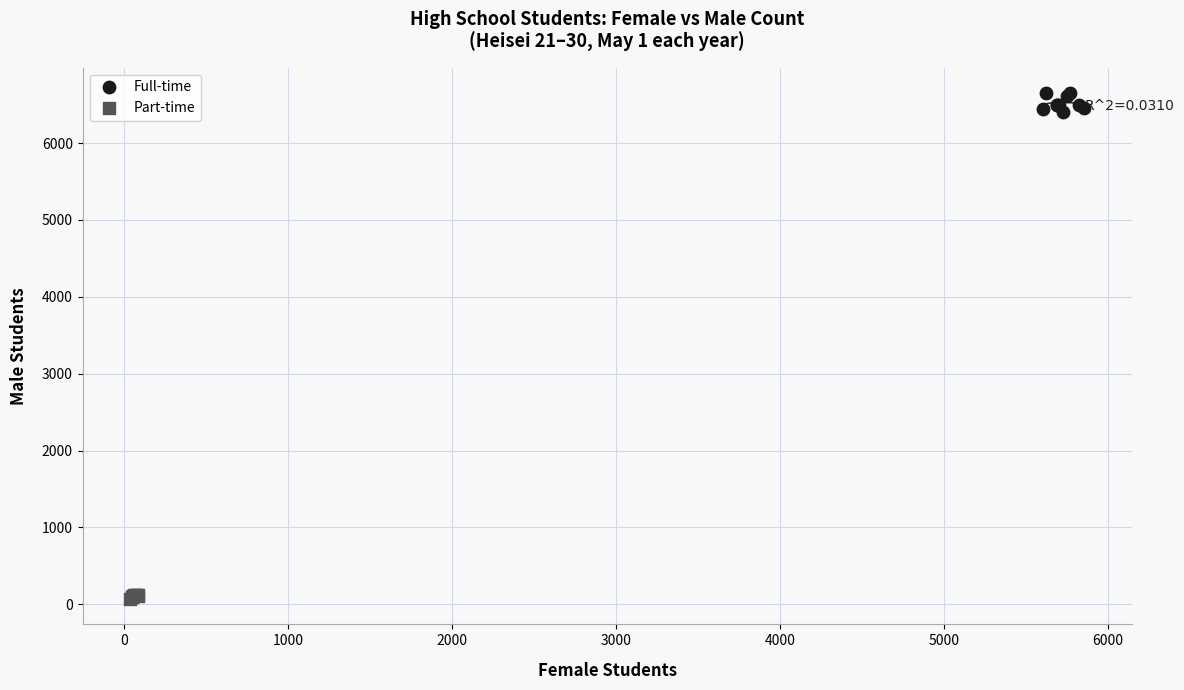

Which series reaches the maximum Y coordinate?

Full-time